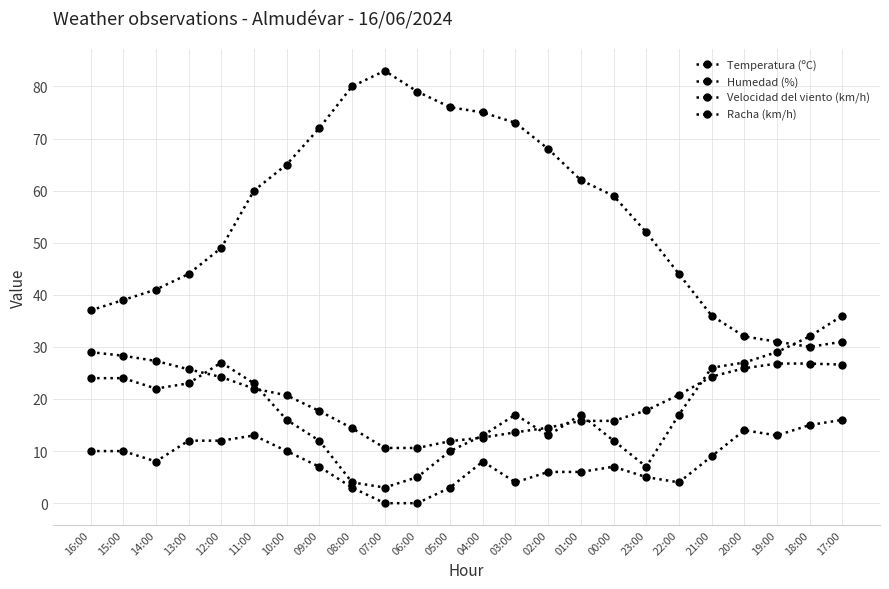

Rank the series by their maximum value, from lowest to highest.

Velocidad del viento (km/h), Temperatura (ºC), Racha (km/h), Humedad (%)